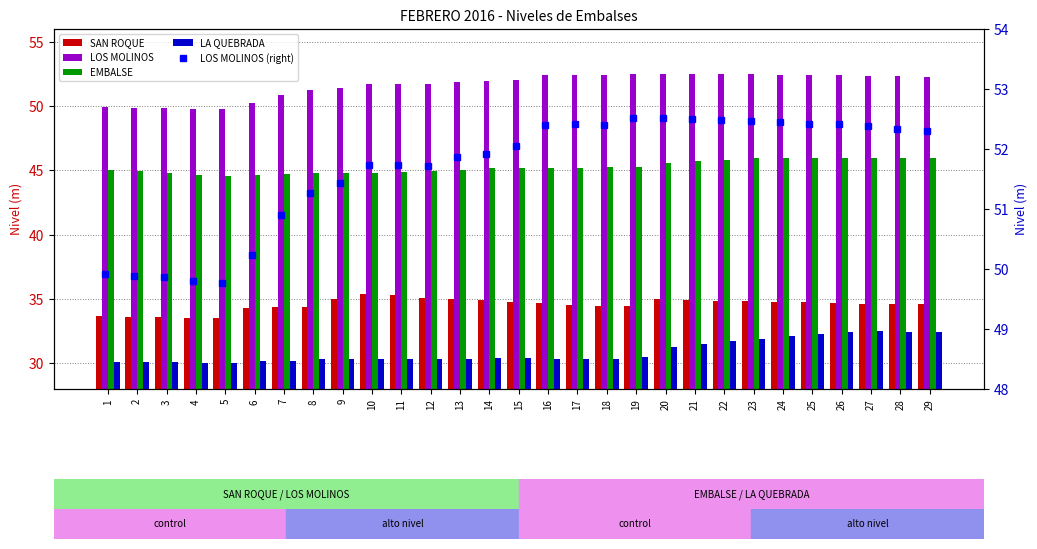

Reading left to right, extract all data points from this chart.

SAN ROQUE: 33.6	33.6	33.6	33.6	33.5	34.3	34.4	34.4	35.0	35.4	35.3	35.1	35.0	34.9	34.8	34.7	34.5	34.5	34.5	35.0	34.9	34.9	34.8	34.8	34.8	34.7	34.6	34.6	34.6
LOS MOLINOS: 49.9	49.9	49.9	49.8	49.8	50.2	50.9	51.3	51.4	51.7	51.7	51.7	51.9	51.9	52.0	52.4	52.4	52.4	52.5	52.5	52.5	52.5	52.5	52.5	52.4	52.4	52.4	52.3	52.3
EMBALSE: 45.0	45.0	44.8	44.7	44.5	44.7	44.8	44.8	44.8	44.8	44.9	44.9	45.0	45.2	45.2	45.2	45.2	45.2	45.2	45.6	45.7	45.8	45.9	46.0	46.0	46.0	46.0	46.0	46.0
LA QUEBRADA: 30.1	30.1	30.1	30.1	30.0	30.2	30.2	30.4	30.3	30.3	30.3	30.3	30.3	30.4	30.4	30.4	30.3	30.4	30.5	31.3	31.5	31.7	31.9	32.1	32.3	32.4	32.5	32.5	32.5
LOS MOLINOS (right): 49.9	49.9	49.9	49.8	49.8	50.2	50.9	51.3	51.4	51.7	51.7	51.7	51.9	51.9	52.0	52.4	52.4	52.4	52.5	52.5	52.5	52.5	52.5	52.5	52.4	52.4	52.4	52.3	52.3